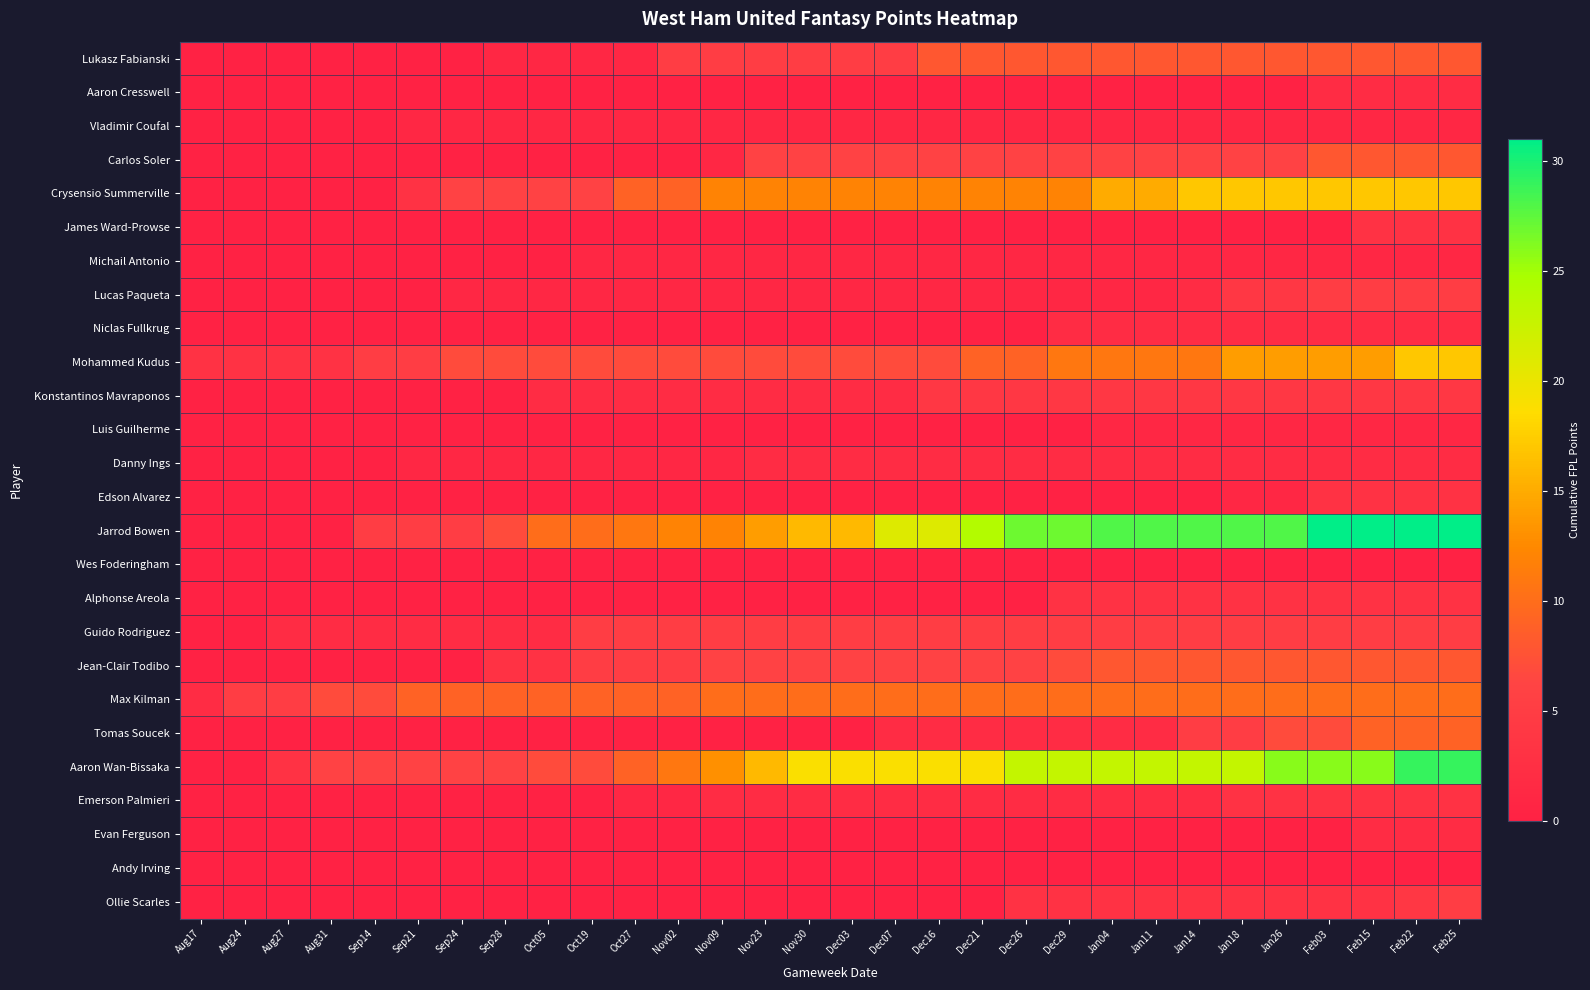

Which label corresponds to the smallest value in the chart?

Aug17